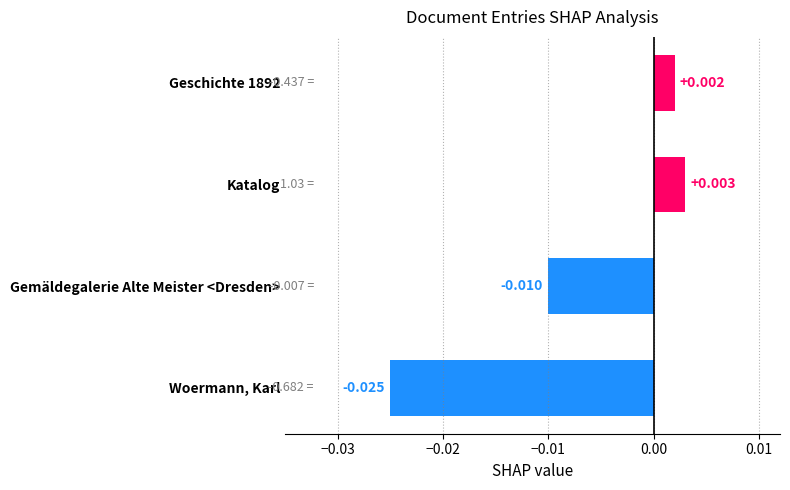

Which label corresponds to the largest value in the chart?

Katalog